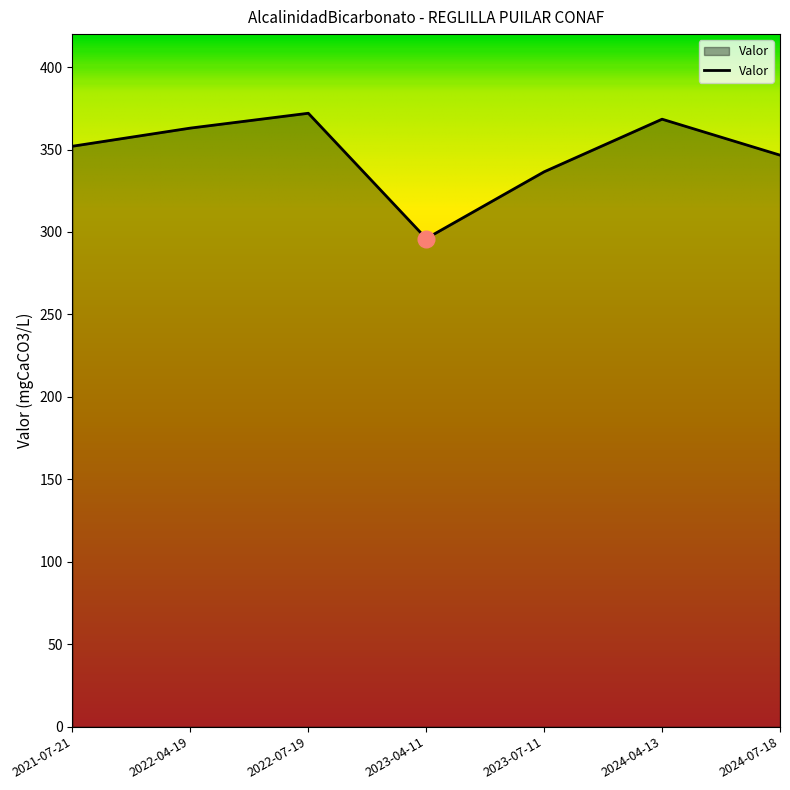

Which category has the lowest value across all series?

2023-04-11